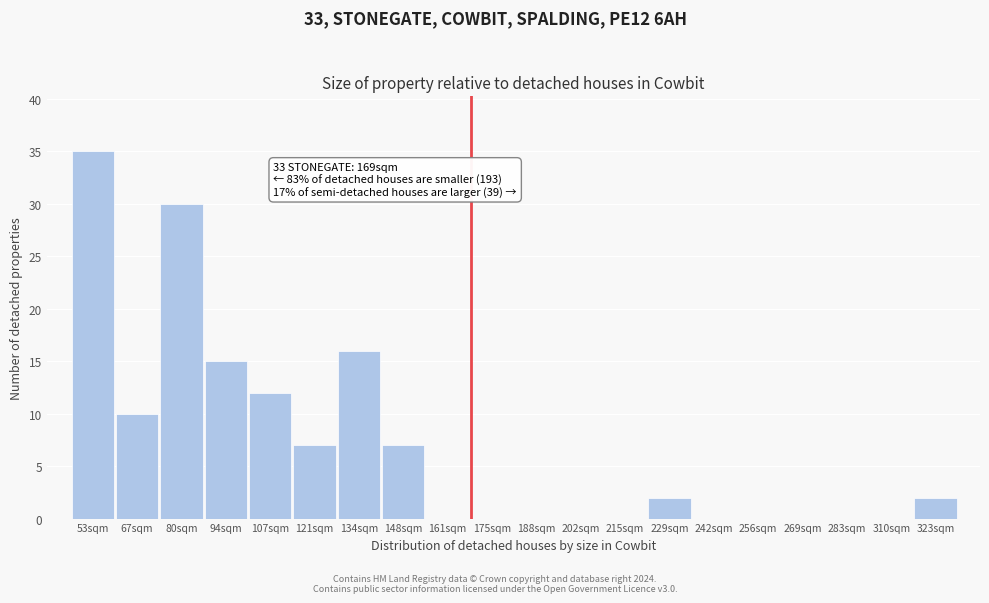

Reading right to left, extract all data points from this chart.

323sqm=2	310sqm=0	283sqm=0	269sqm=0	256sqm=0	242sqm=0	229sqm=2	215sqm=0	202sqm=0	188sqm=0	175sqm=0	161sqm=0	148sqm=7	134sqm=16	121sqm=7	107sqm=12	94sqm=15	80sqm=30	67sqm=10	53sqm=35